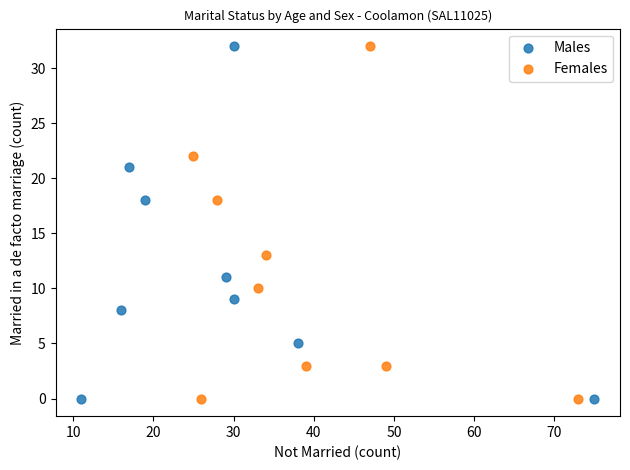

What are all the series names shown in the legend?

Males, Females